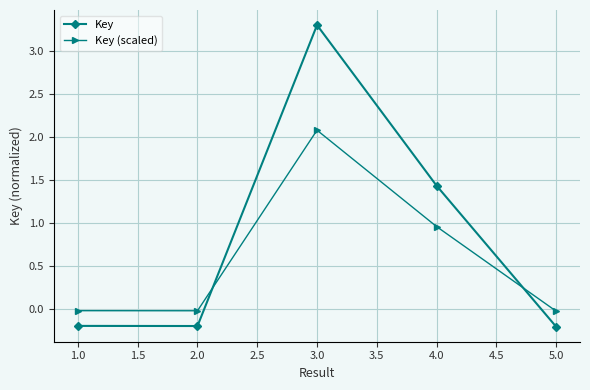

True or false: Key and Key (scaled) intersect in this chart.

True